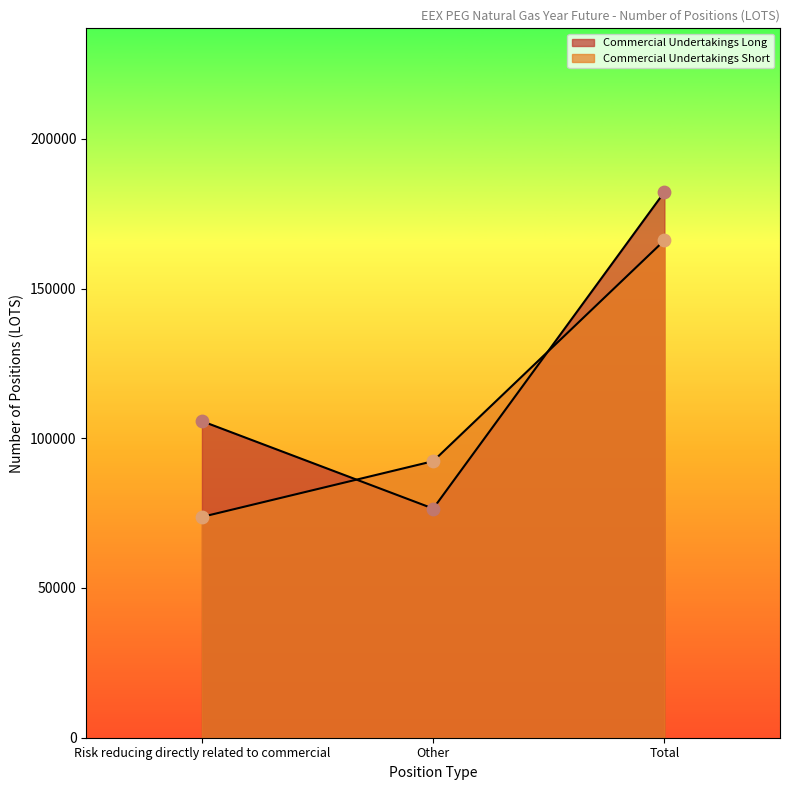

At how many categories does at least one series exceed 76708?

3